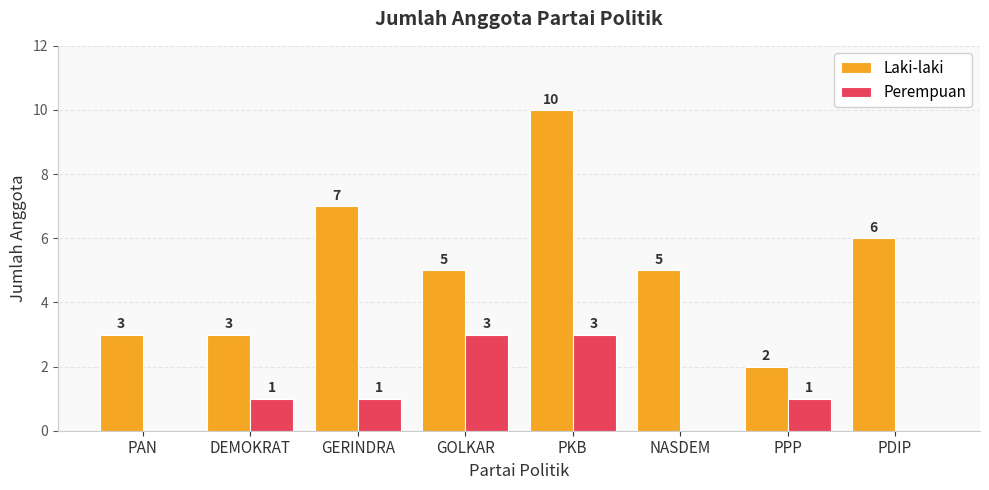

Which series has the largest range (max minus min)?

Laki-laki